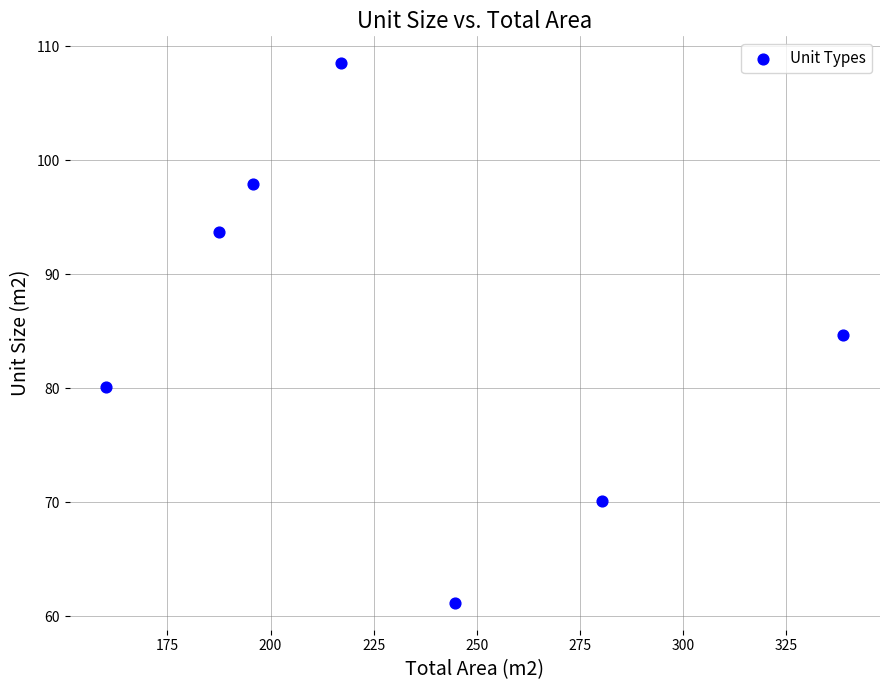

What is the average Y value?

85.2